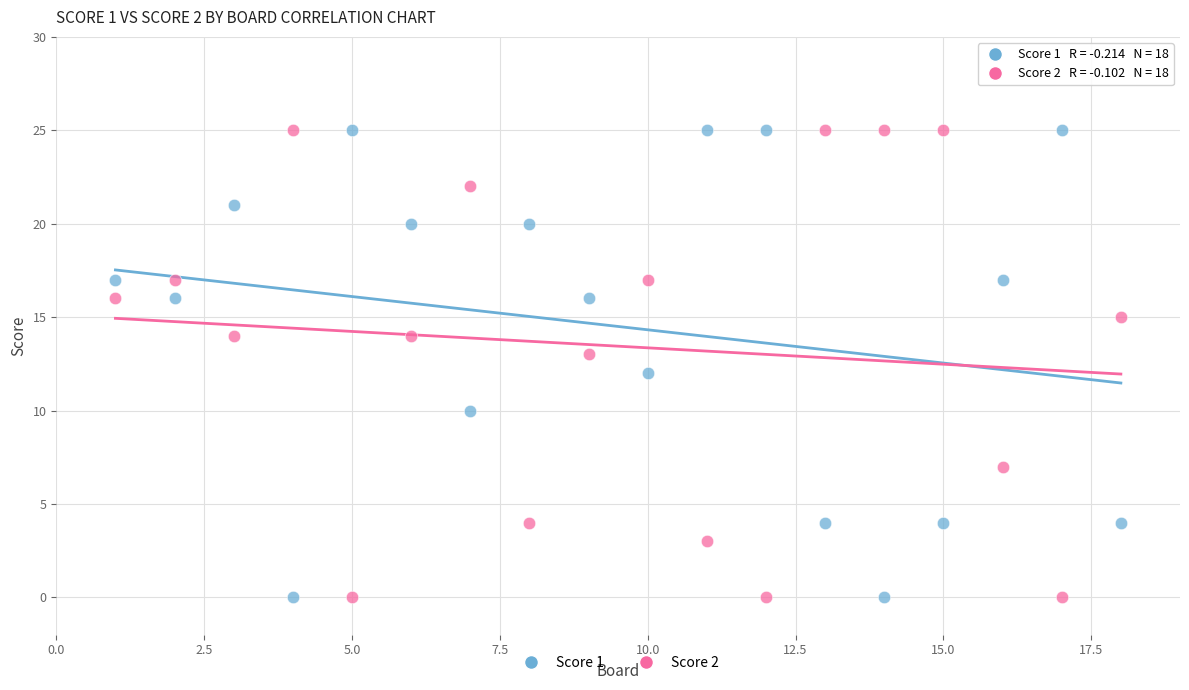

What is the X range (max minus min) for the scatter plot?

17